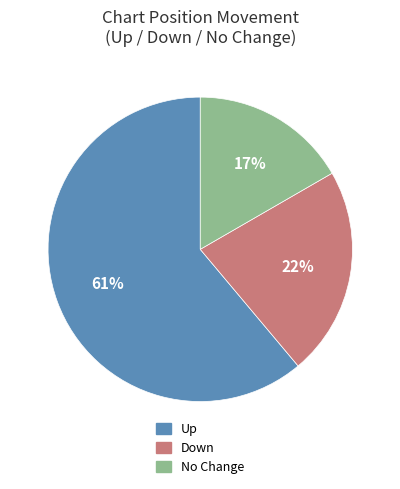

Is there a majority slice in this chart?

Yes